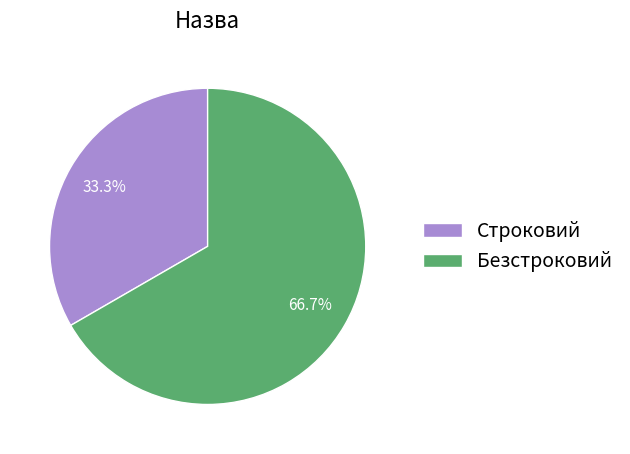

Combined, what portion of the pie is Строковий and Безстроковий?

100.0%